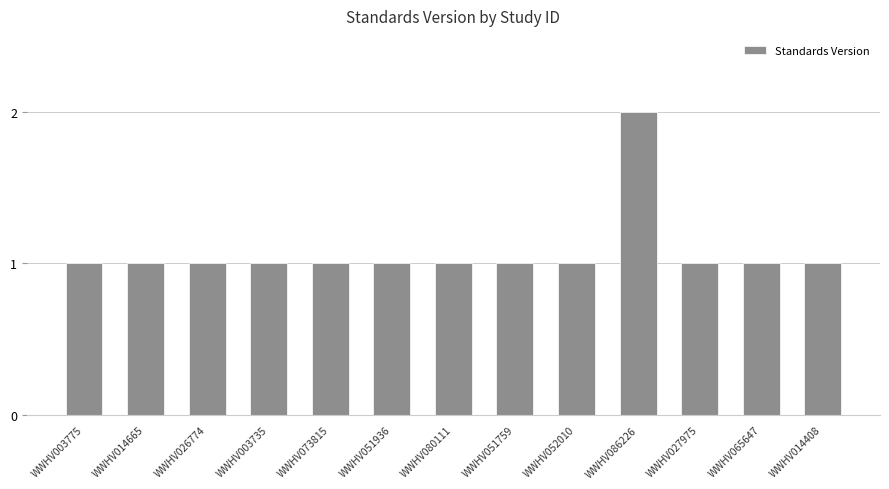

Reading left to right, extract all data points from this chart.

1	1	1	1	1	1	1	1	1	2	1	1	1